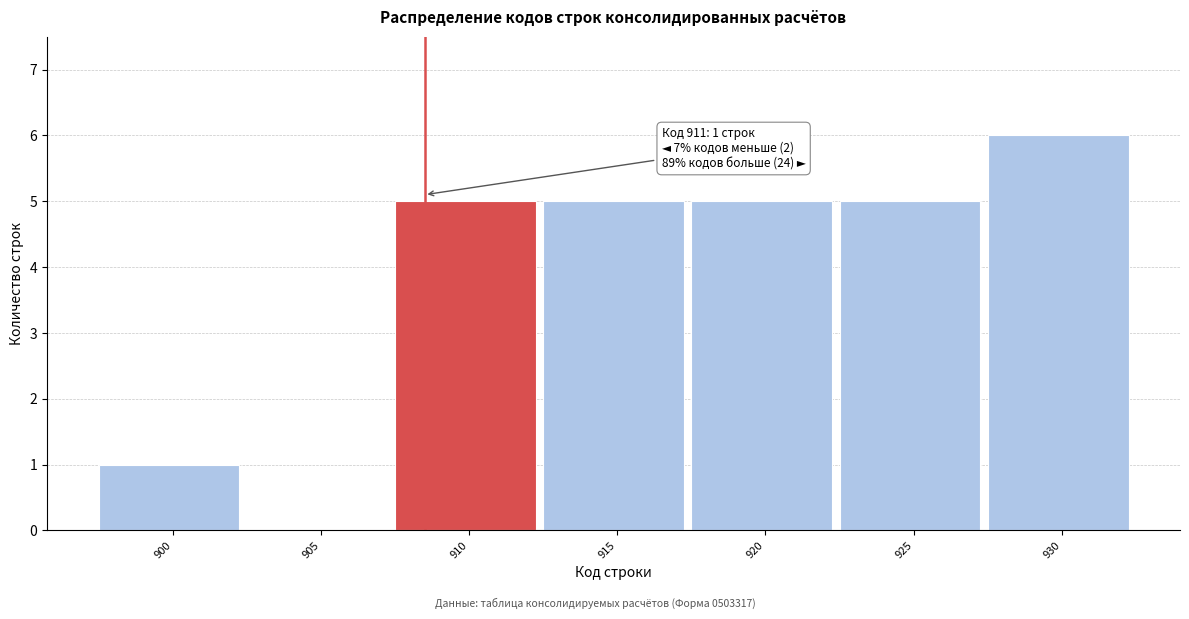

Reading left to right, transcribe all the data shown in this chart.

900=1	905=0	910=5	915=5	920=5	925=5	930=6